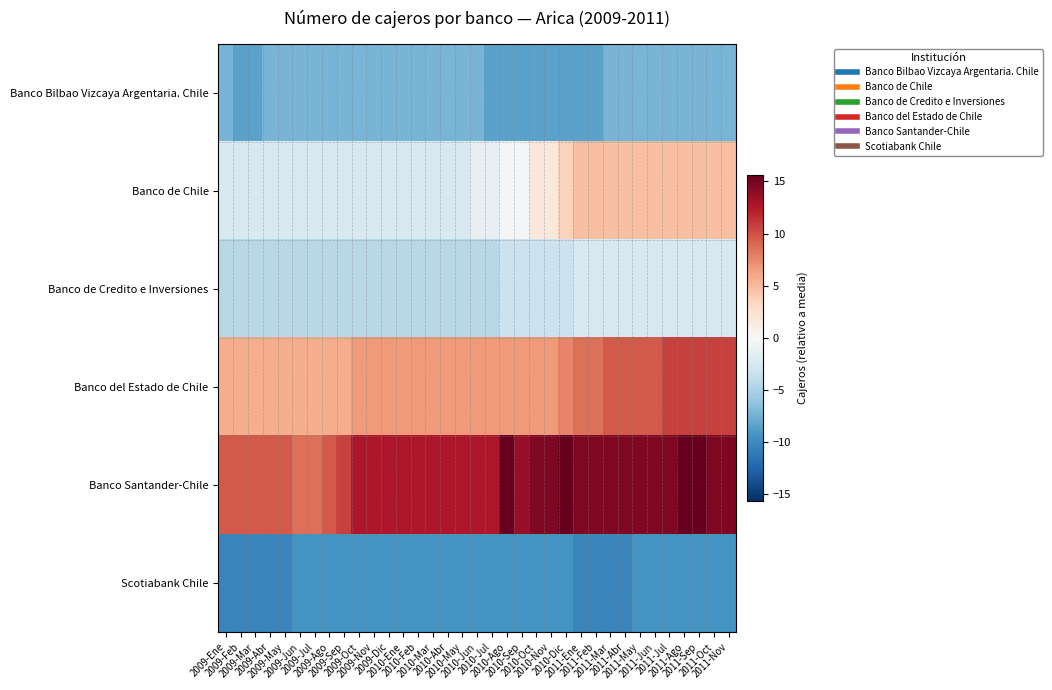

What is the spread (max minus min) of values at 2009-Nov?

22.0